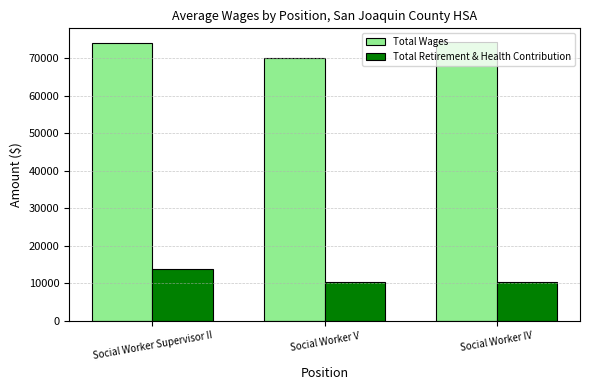

How many values in the Total Retirement & Health Contribution series exceed 10384?

2